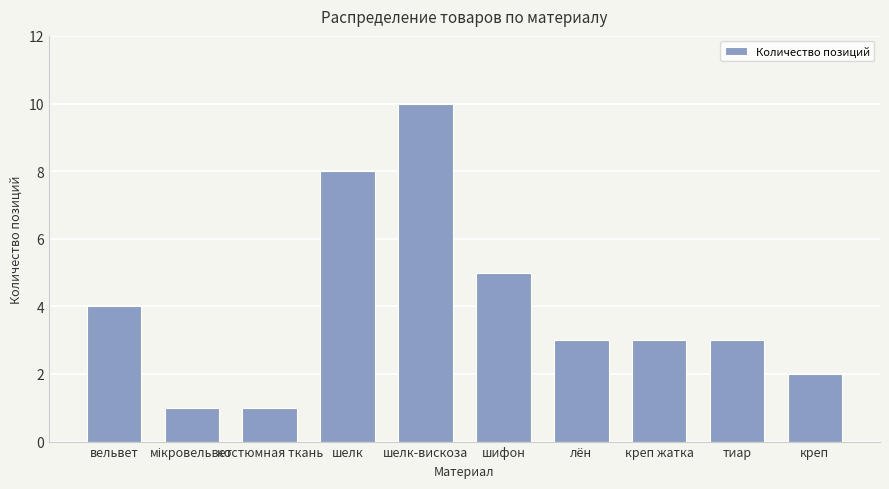

What is the ratio of the value at лён to the value at креп?

1.5